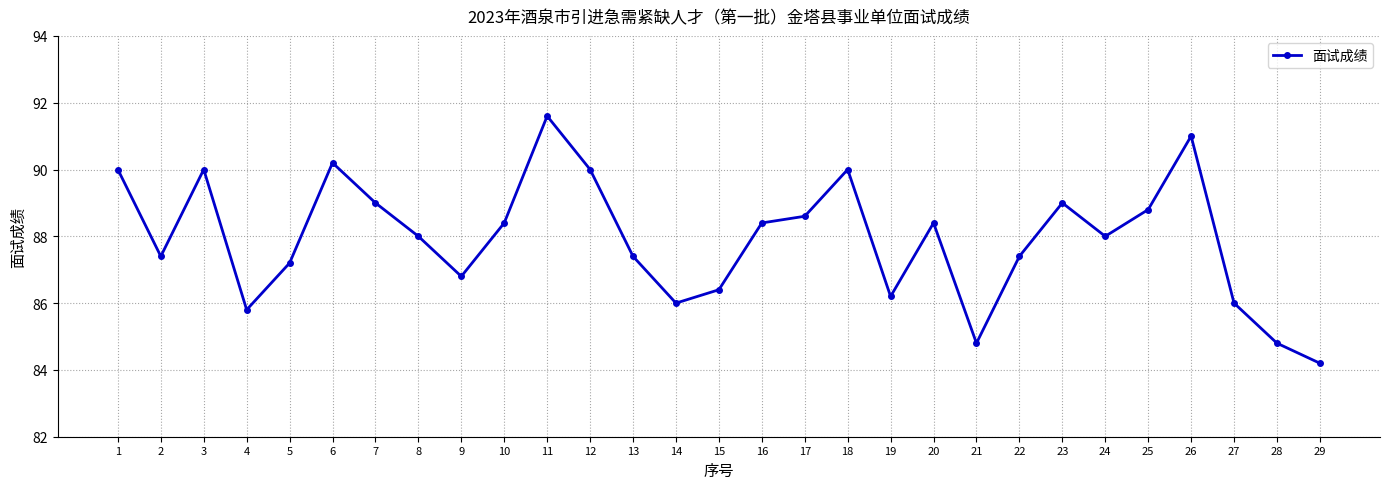

Reading right to left, what are all the values shown in this chart?

84.2	84.8	86.0	91.0	88.8	88.0	89.0	87.4	84.8	88.4	86.2	90.0	88.6	88.4	86.4	86.0	87.4	90.0	91.6	88.4	86.8	88.0	89.0	90.2	87.2	85.8	90.0	87.4	90.0